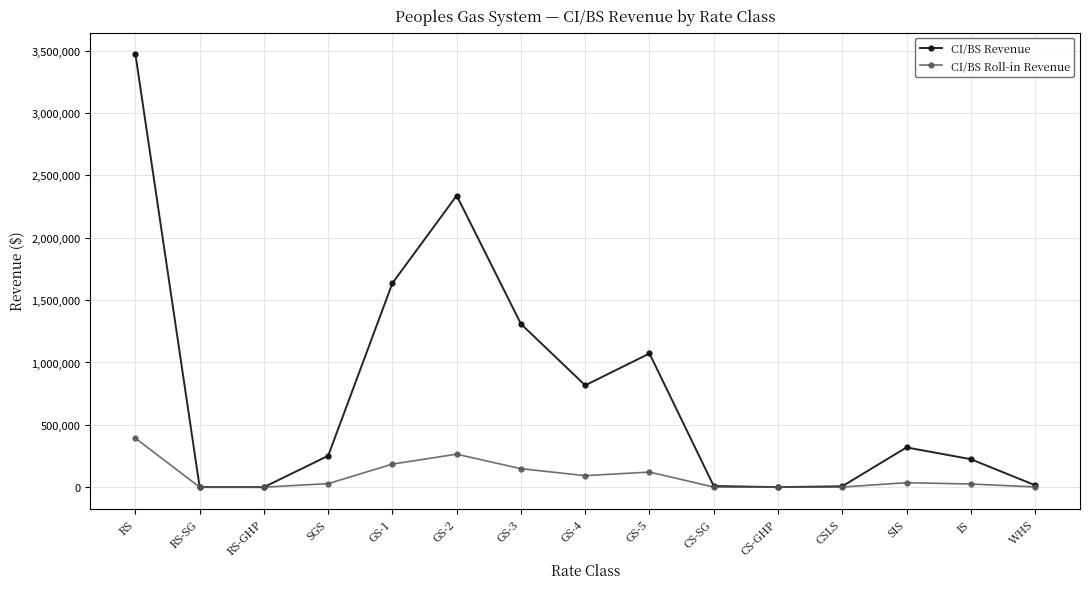

How many lines are shown in the chart?

2